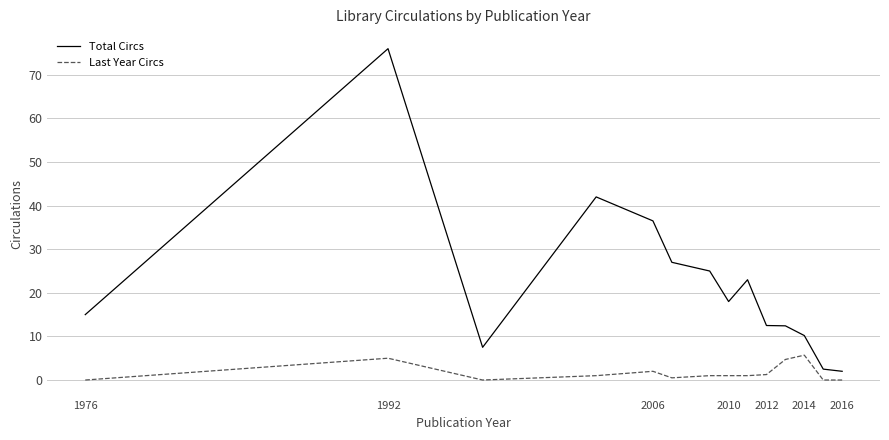

True or false: Total Circs and Last Year Circs intersect in this chart.

False